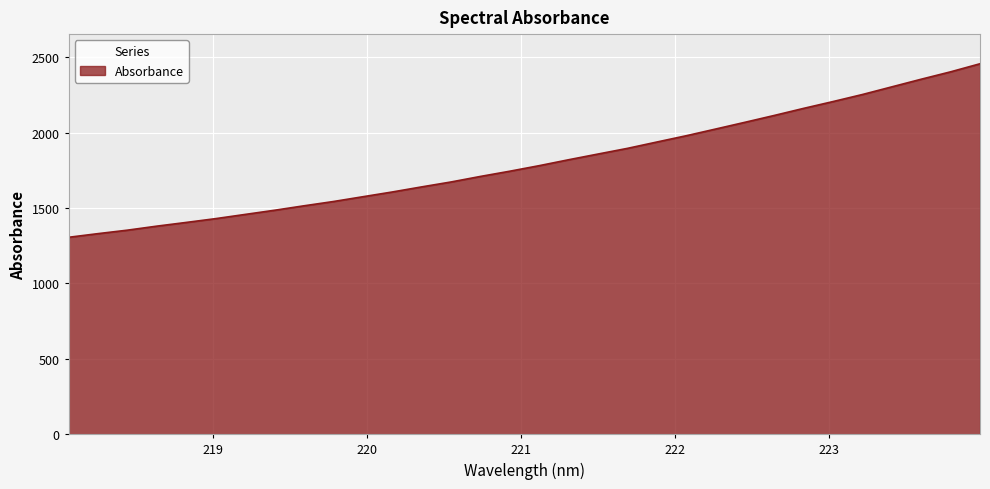

What is the difference between the maximum and minimum values?

1151.5